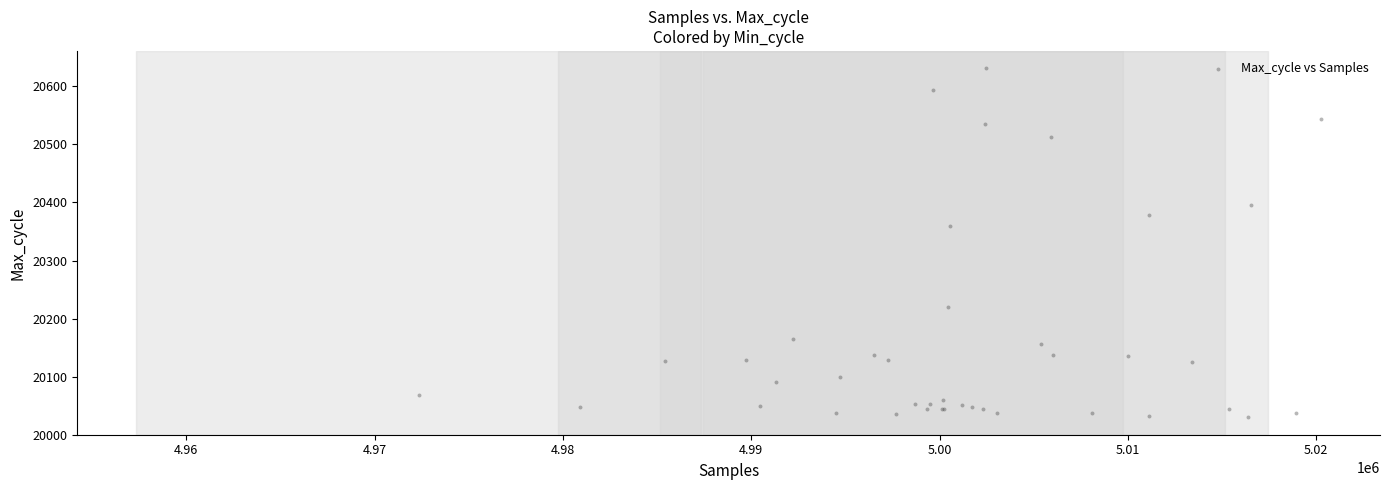

What Y value in the scatter plot is closest to 20330?

20359